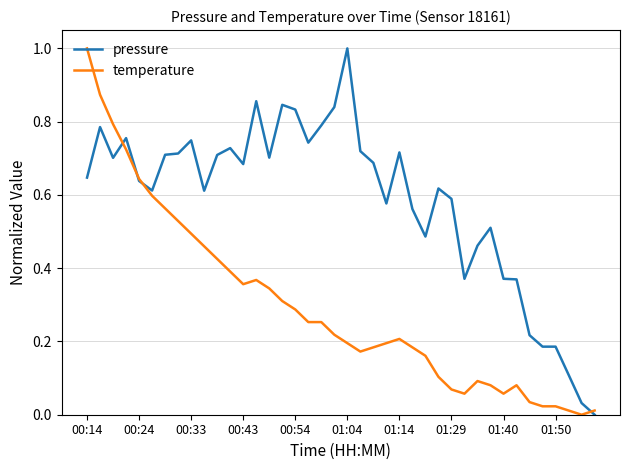

Which series has the largest total across all categories?

pressure